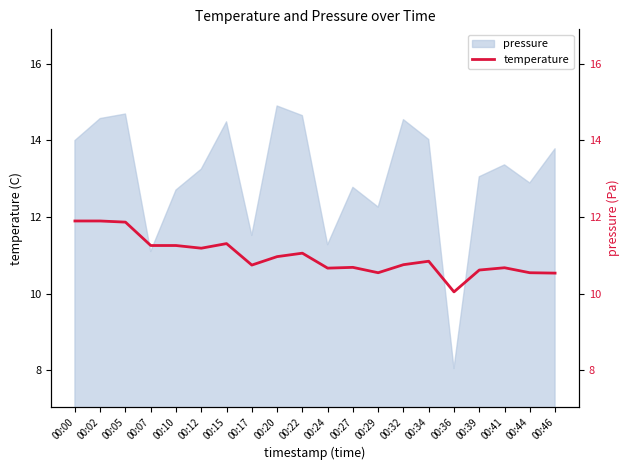

True or false: pressure has a value of 19.8 at 00:00.

False